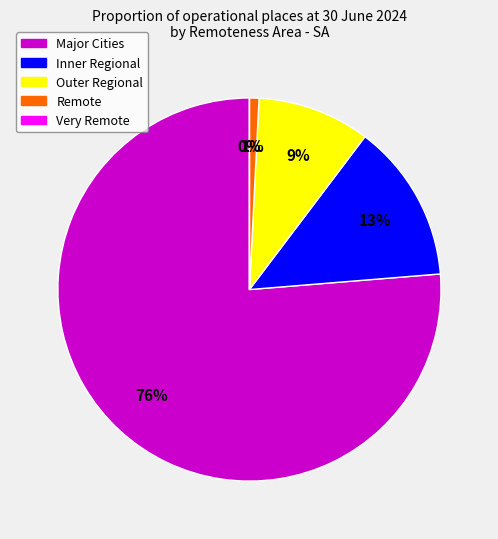

Which slice is the smallest?

Very Remote